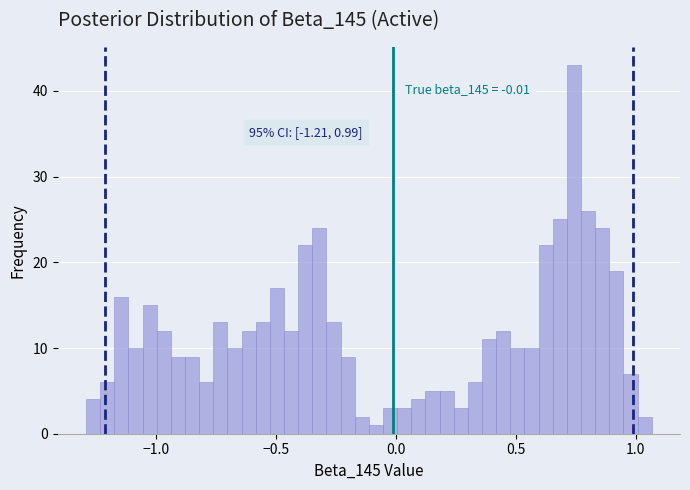

Read against the x-axis, roughly where is the centre of the tallest bar?

0.75